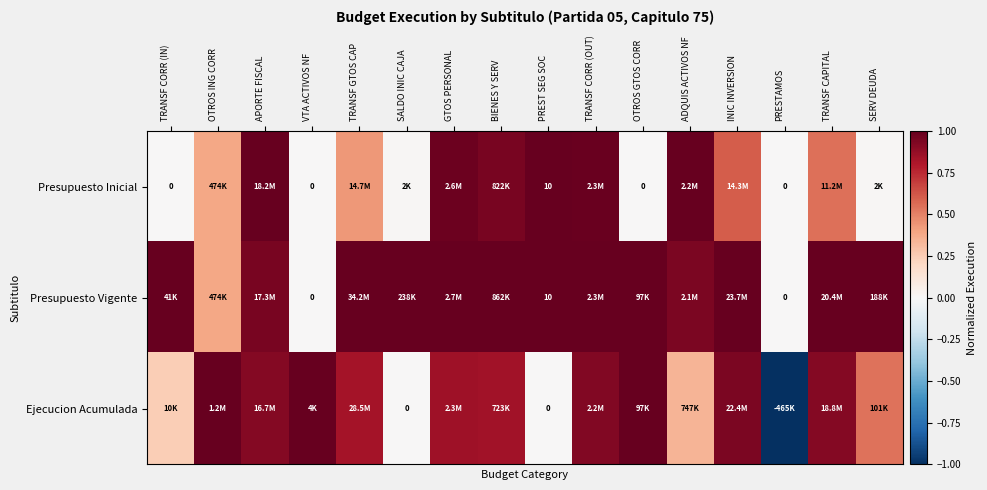

How many values in the Presupuesto Inicial series exceed 0?

12